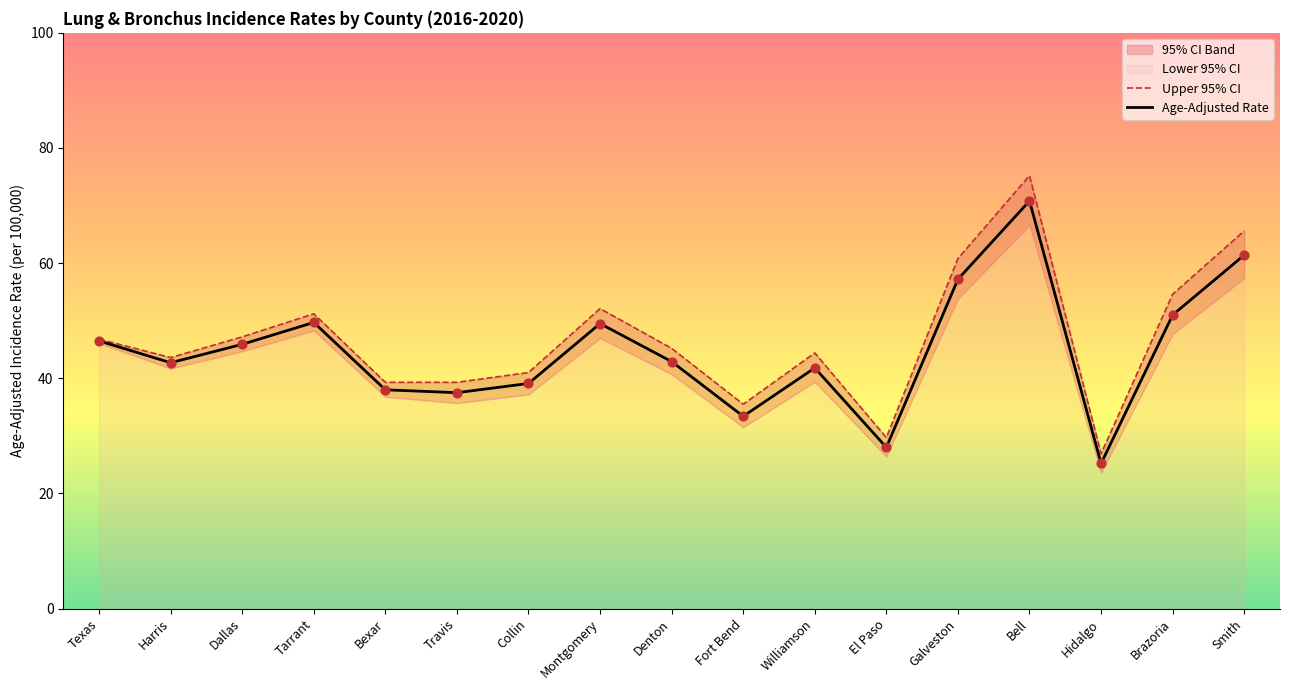

Which series has the largest total across all categories?

Upper 95% CI